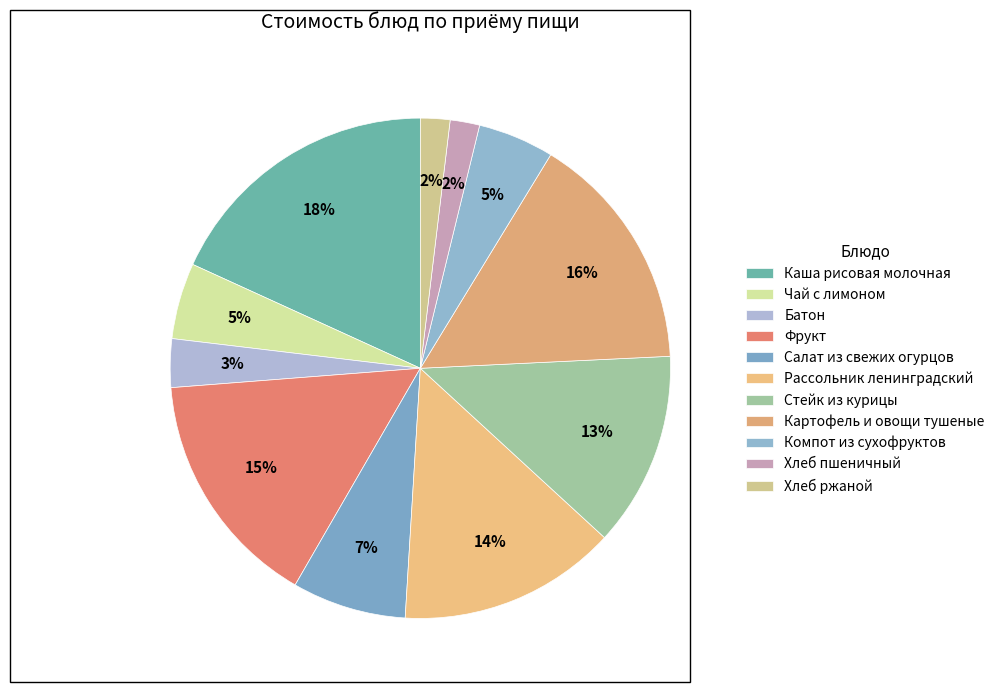

How many segments does this pie chart have?

11